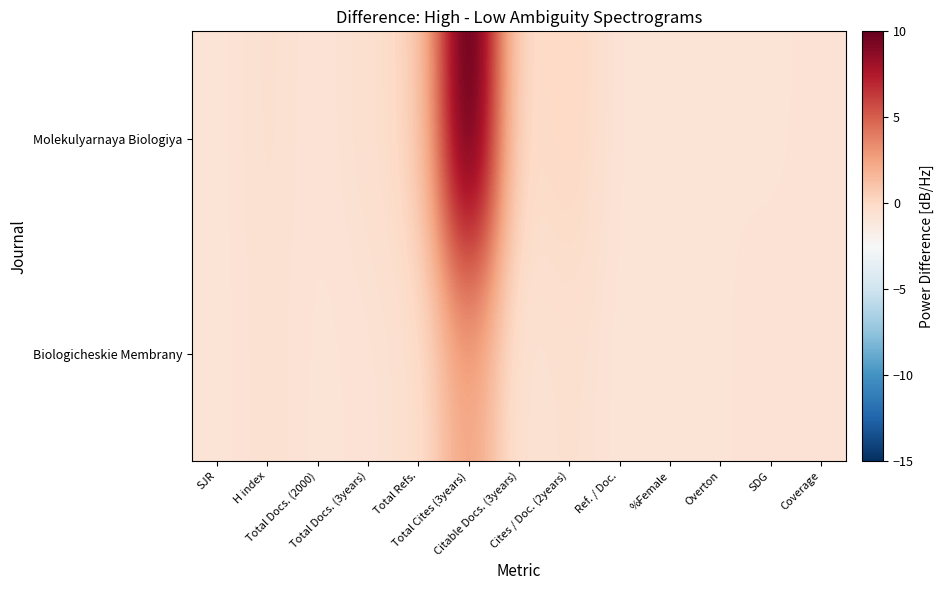

Which series has the largest total across all categories?

Molekulyarnaya Biologiya